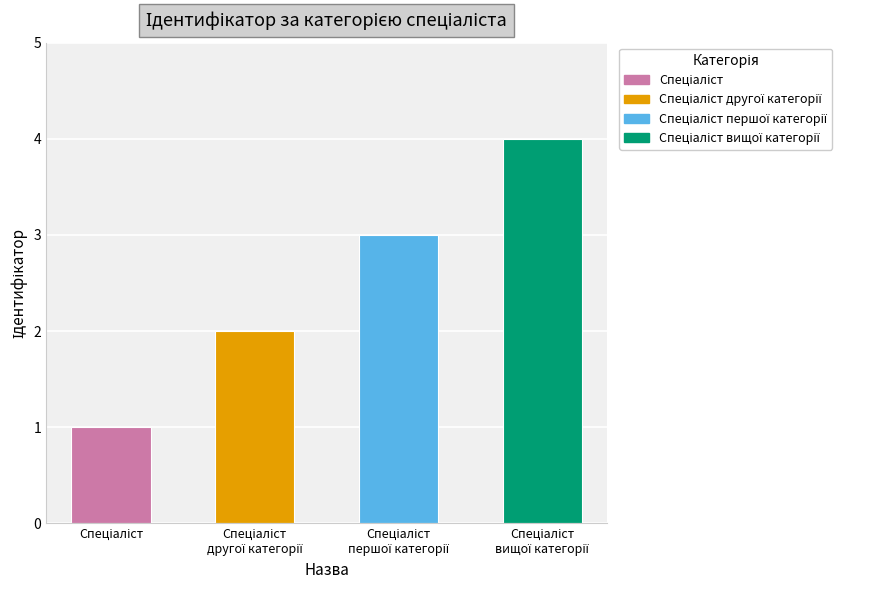

What is the difference between the maximum and minimum values?

3